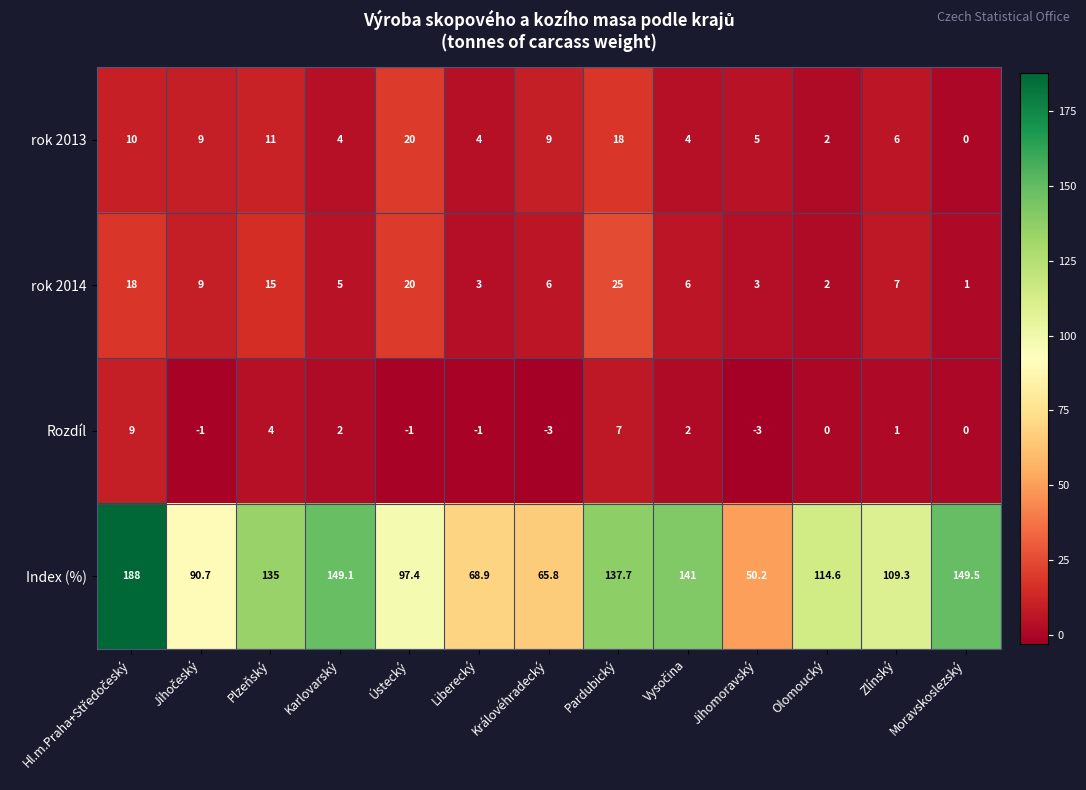

Which series has the largest total across all categories?

Index (%)